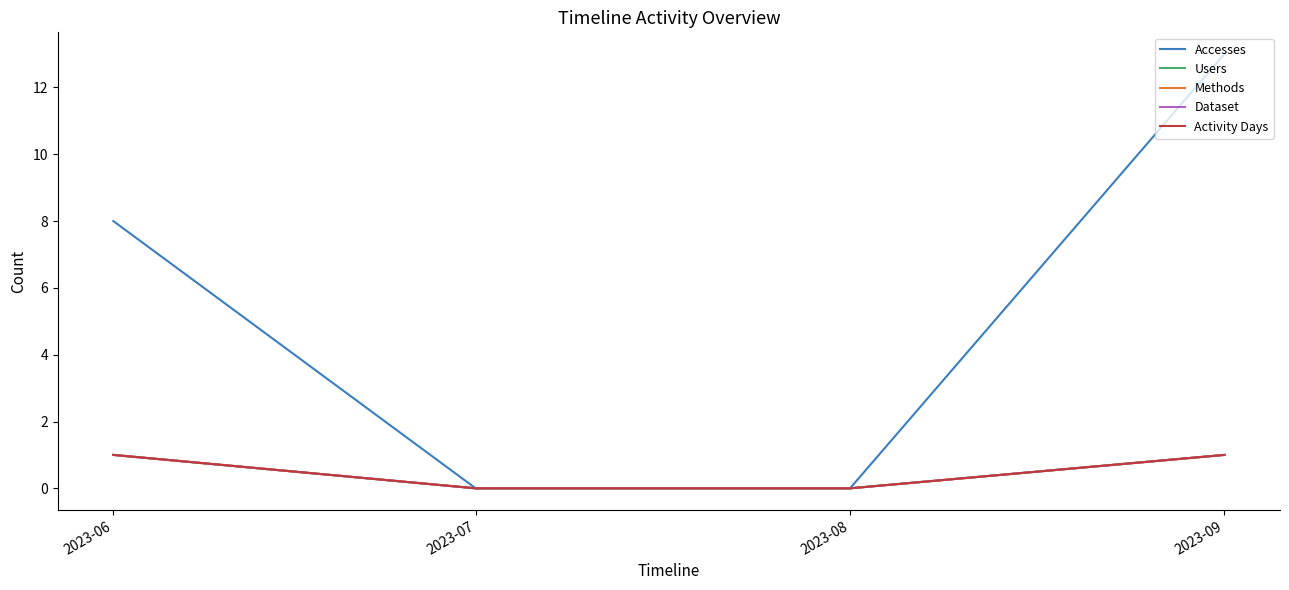

Which series has the largest total across all categories?

Accesses